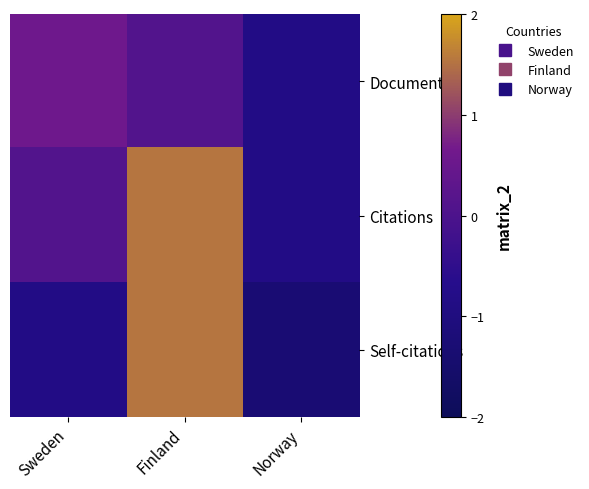

List the series in order of their peak value, lowest first.

Documents, Citations, Self-citations